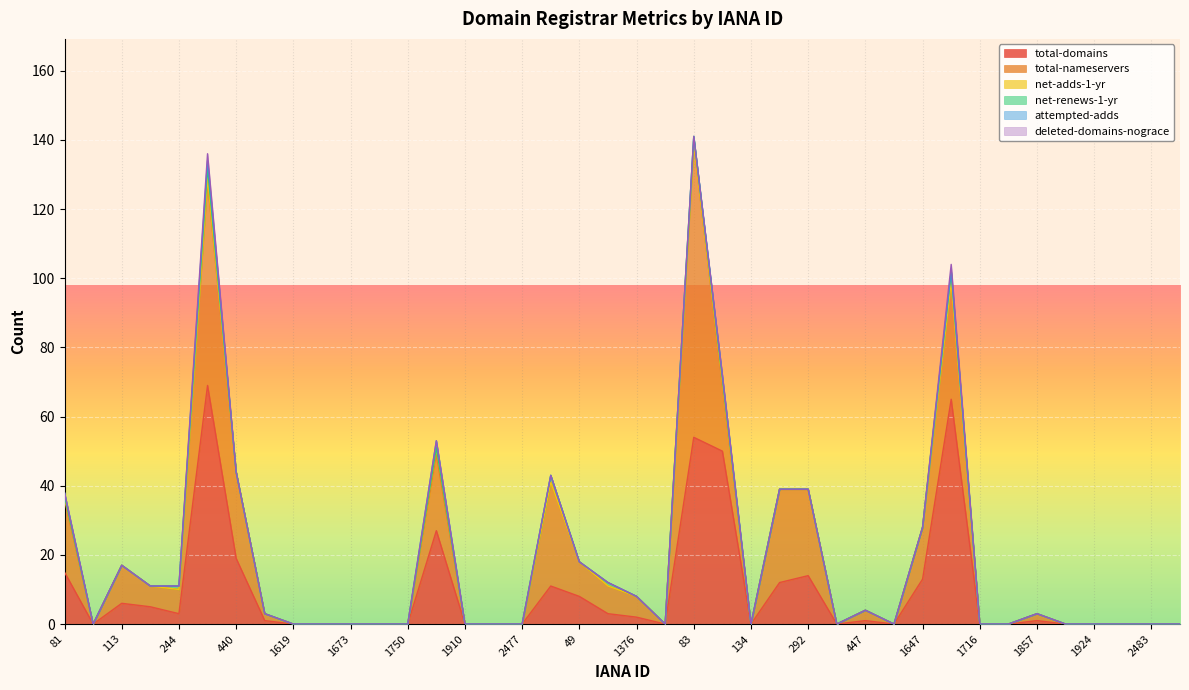

Count the number of categories in the chart.

40